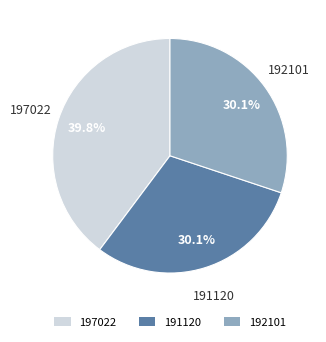

True or false: 192101 accounts for 30% of the total.

True